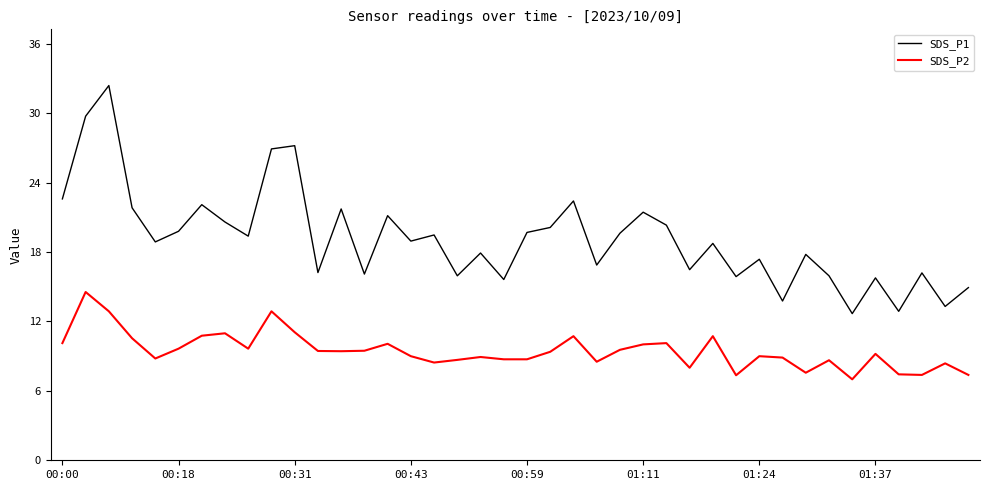

Does the chart have visible grid lines?

No